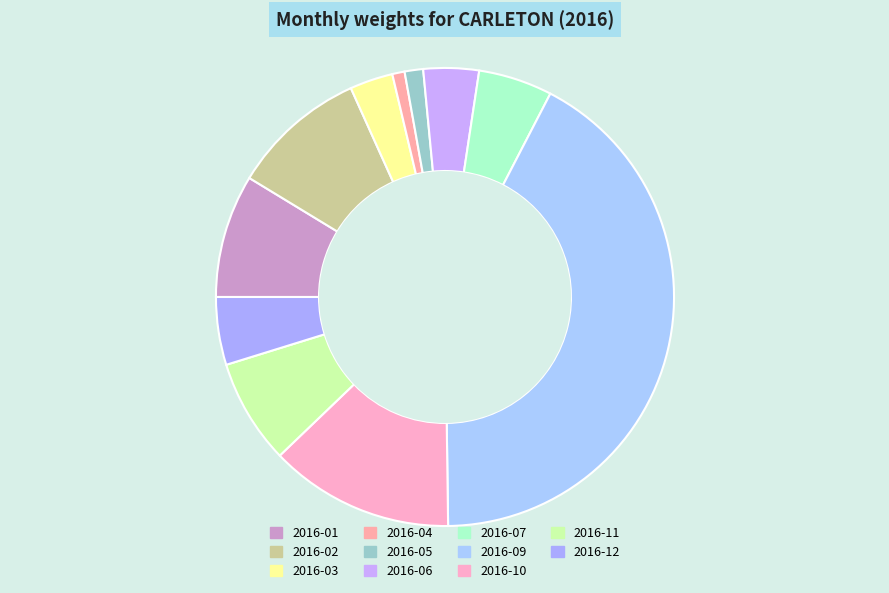

Count the number of slices in the pie.

11